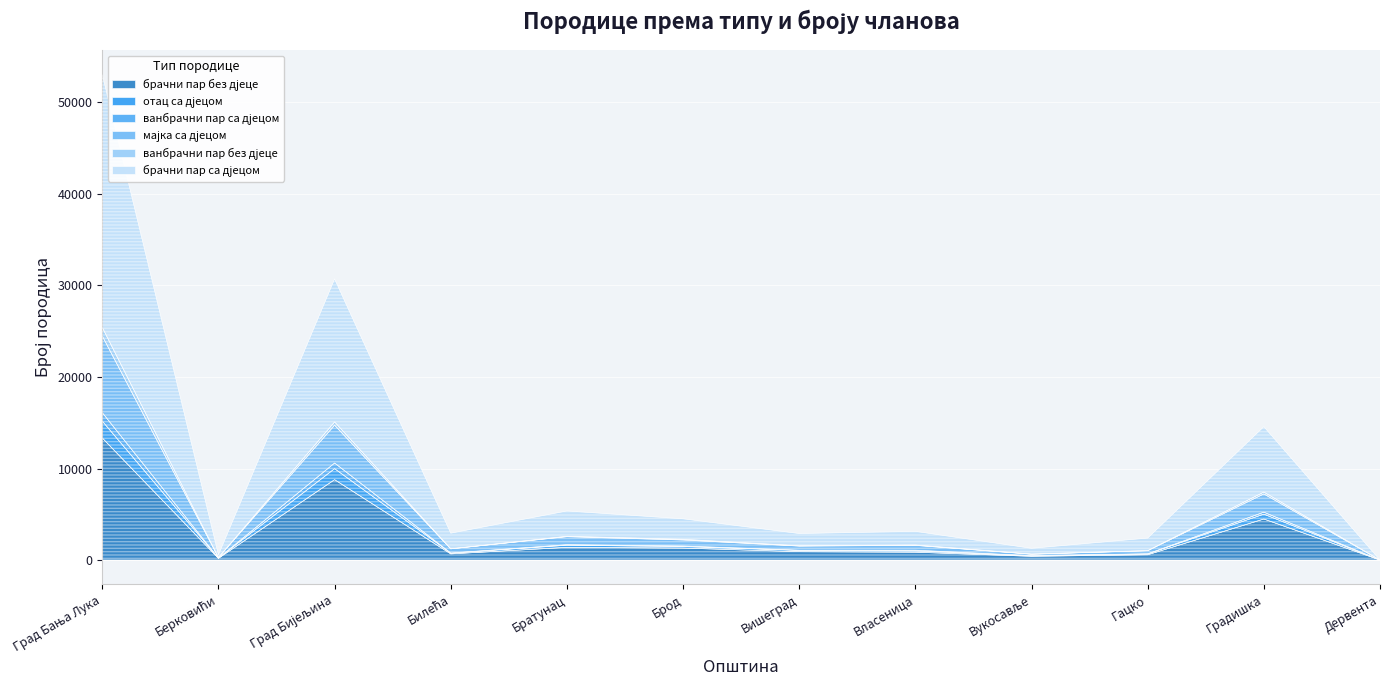

What is the label of the 1st point from the left?

Град Бања Лука